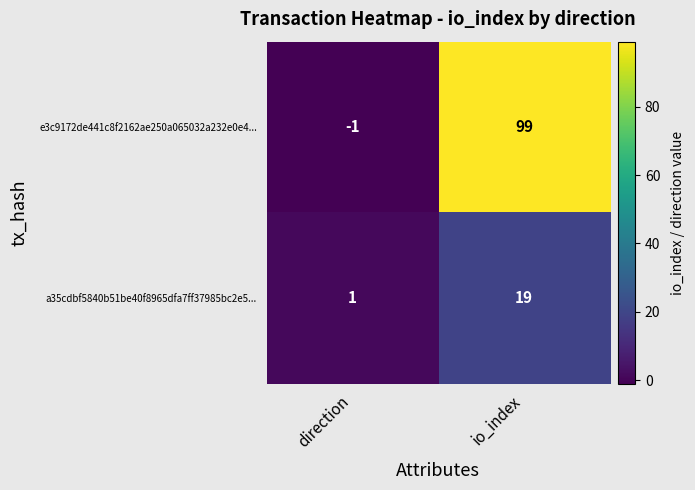

At which category is the sum across all series the highest?

io_index